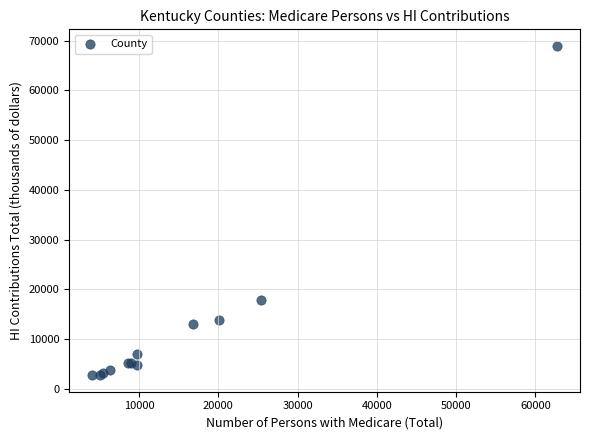

What Y value in the scatter plot is closest to 35843?

17904